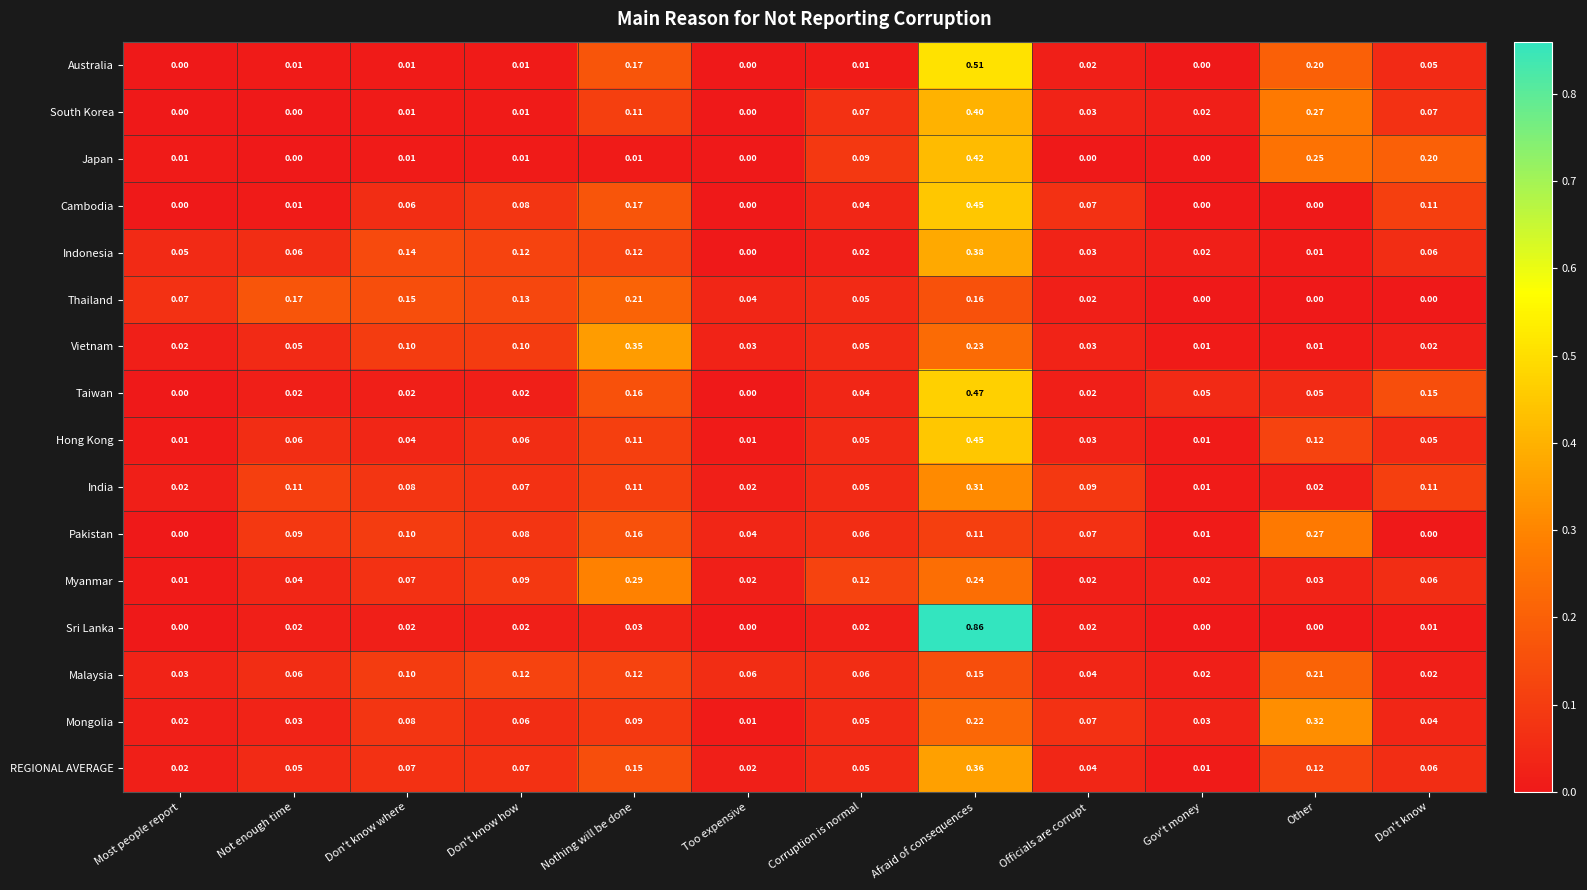

Which series has the widest spread of values?

Sri Lanka